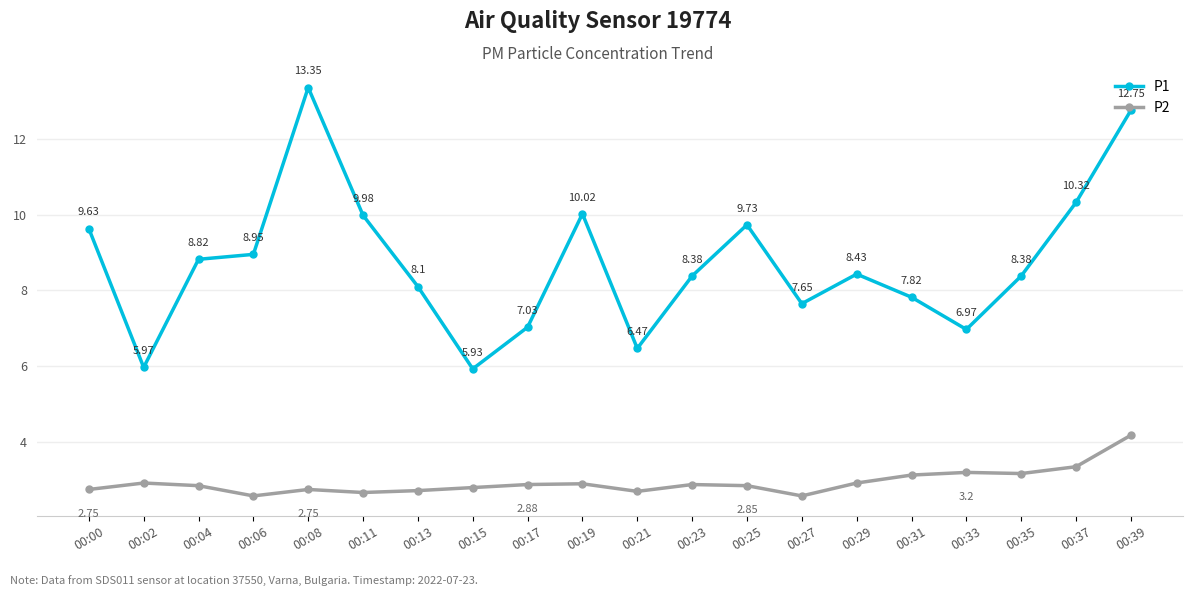

Rank the series at 00:19 from lowest to highest value.

P2, P1